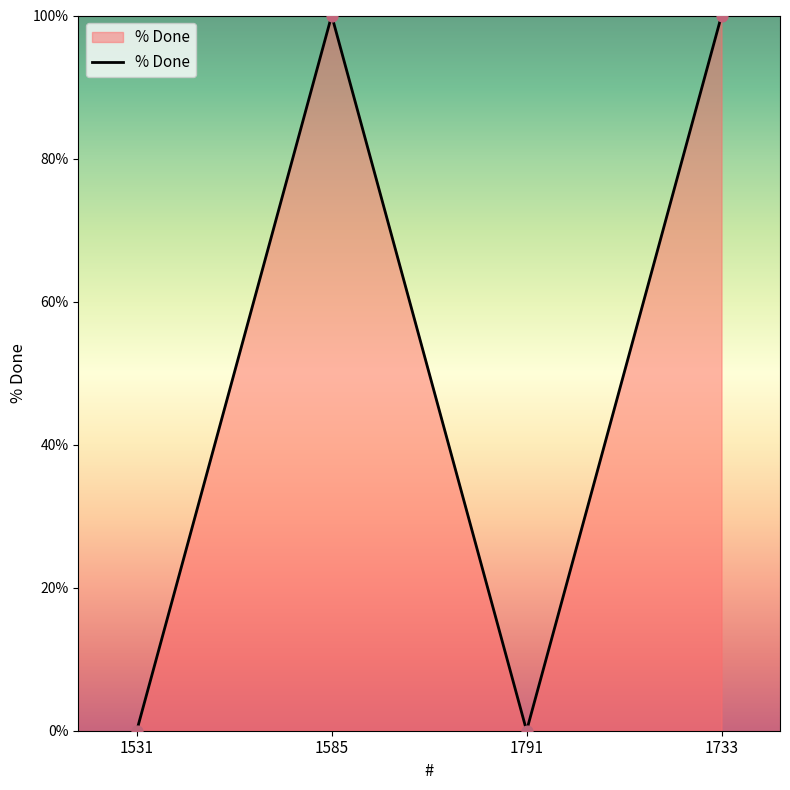

Which has a higher value, 1585 or 1531?

1585